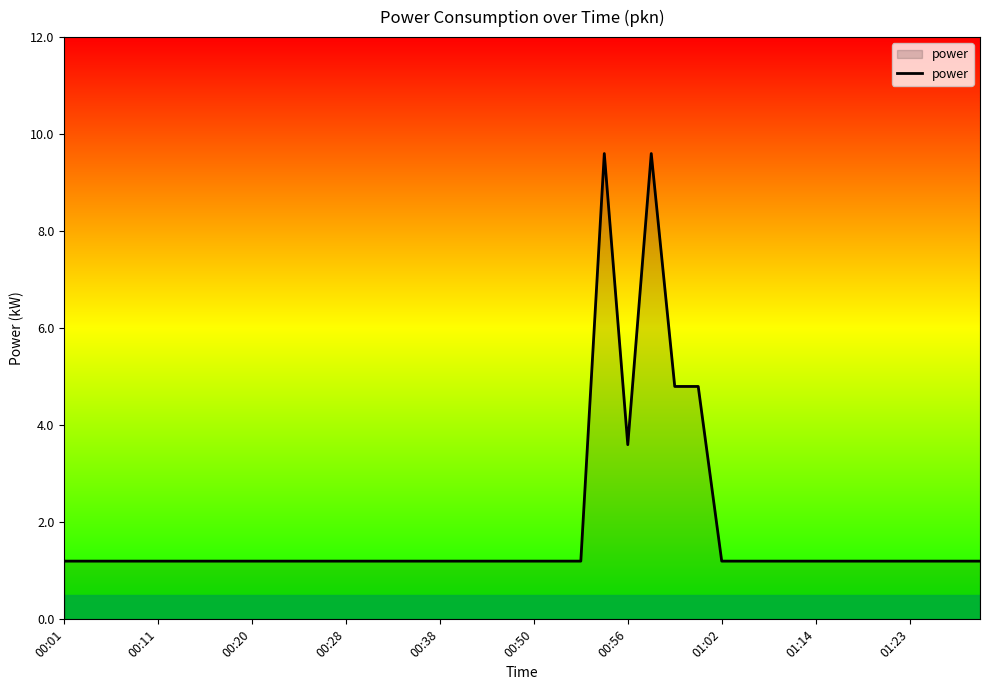

What is the difference between the maximum and minimum values?

8.4